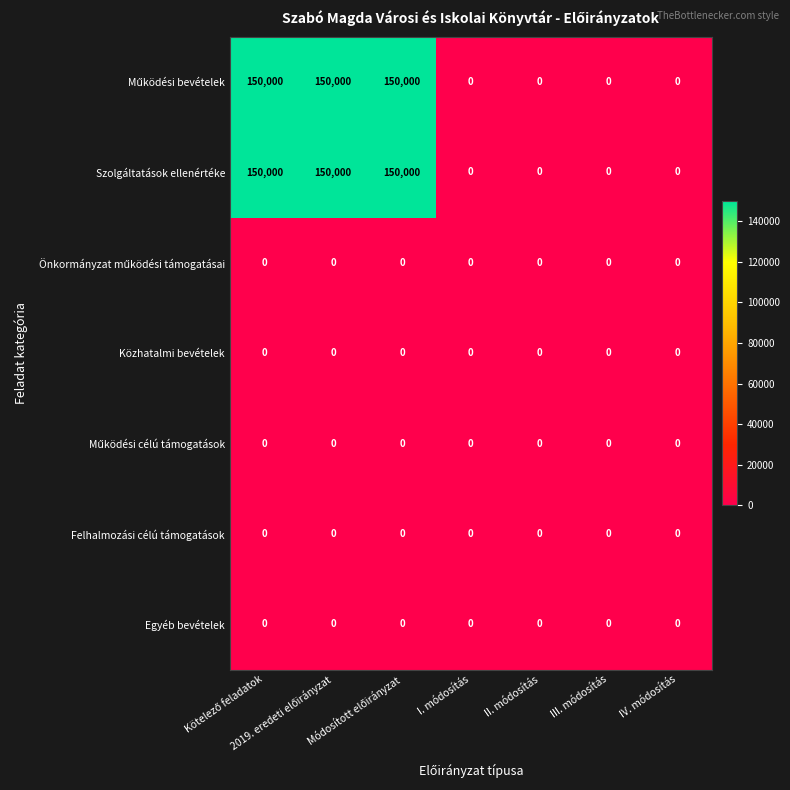

What is the difference between the maximum and second lowest values in the Szolgáltatások ellenértéke series?

150000